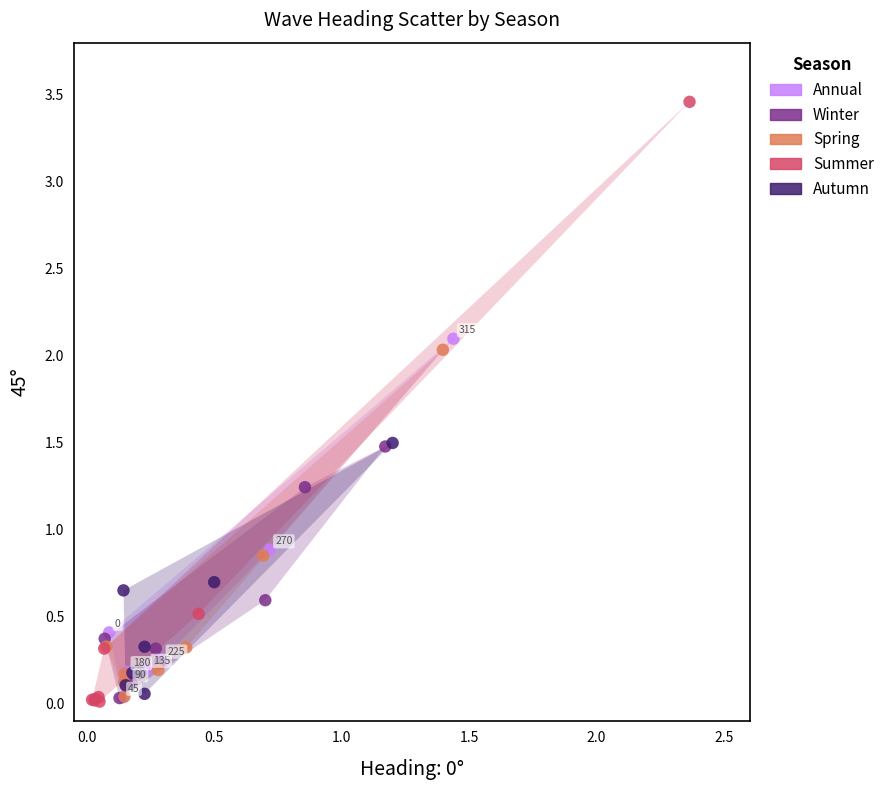

Which series contains the highest Y value?

Summer